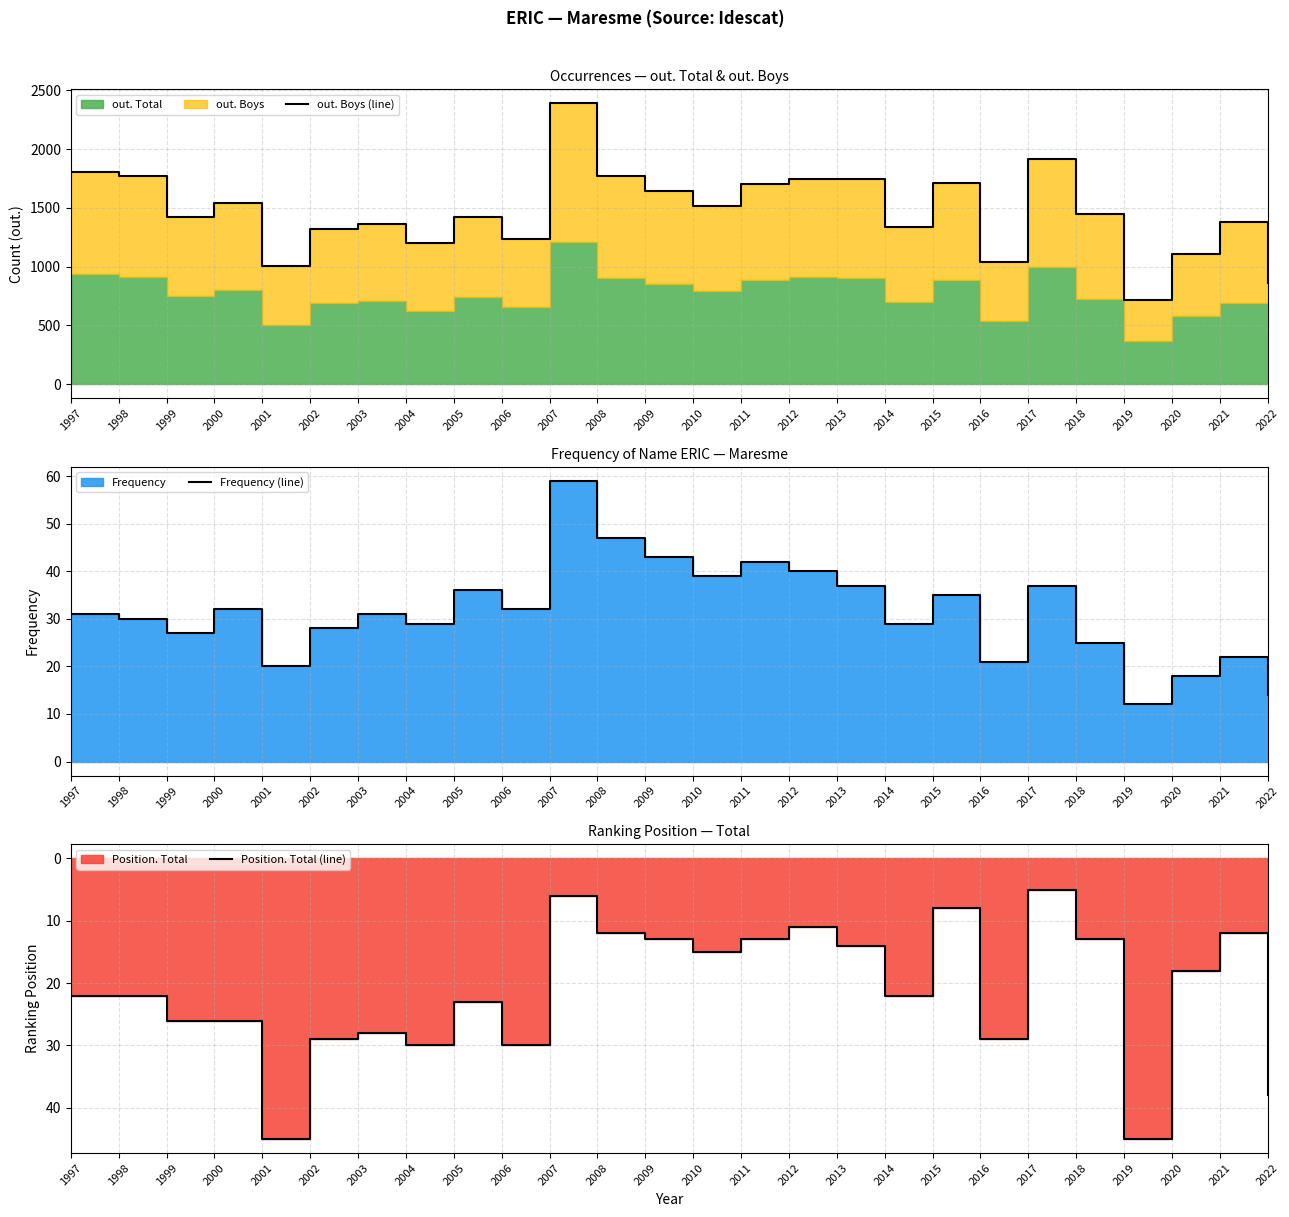

What is the difference between the Frequency (line) values at 2001 and 1999?

7